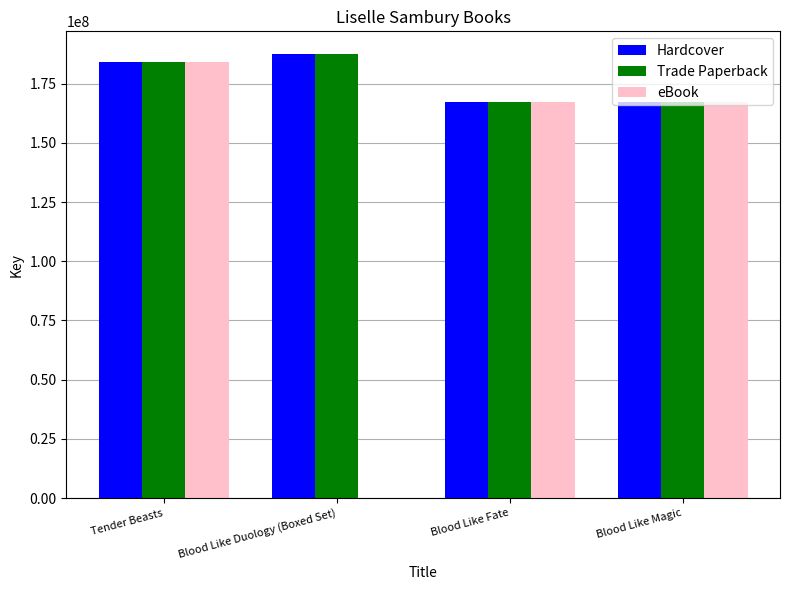

What is the sum of the Trade Paperback values at Blood Like Duology (Boxed Set) and Blood Like Fate?

355029651